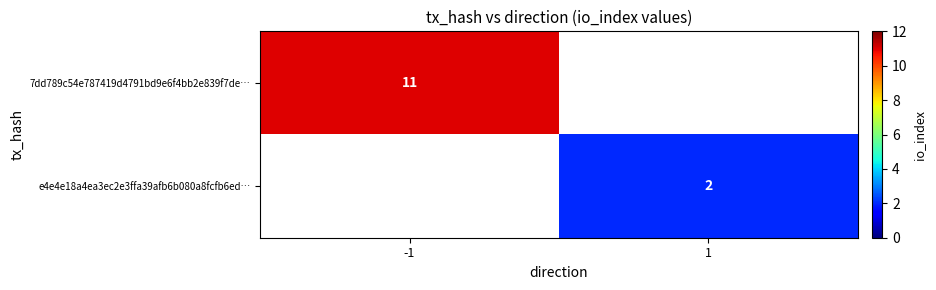

How many series are shown in this chart?

2